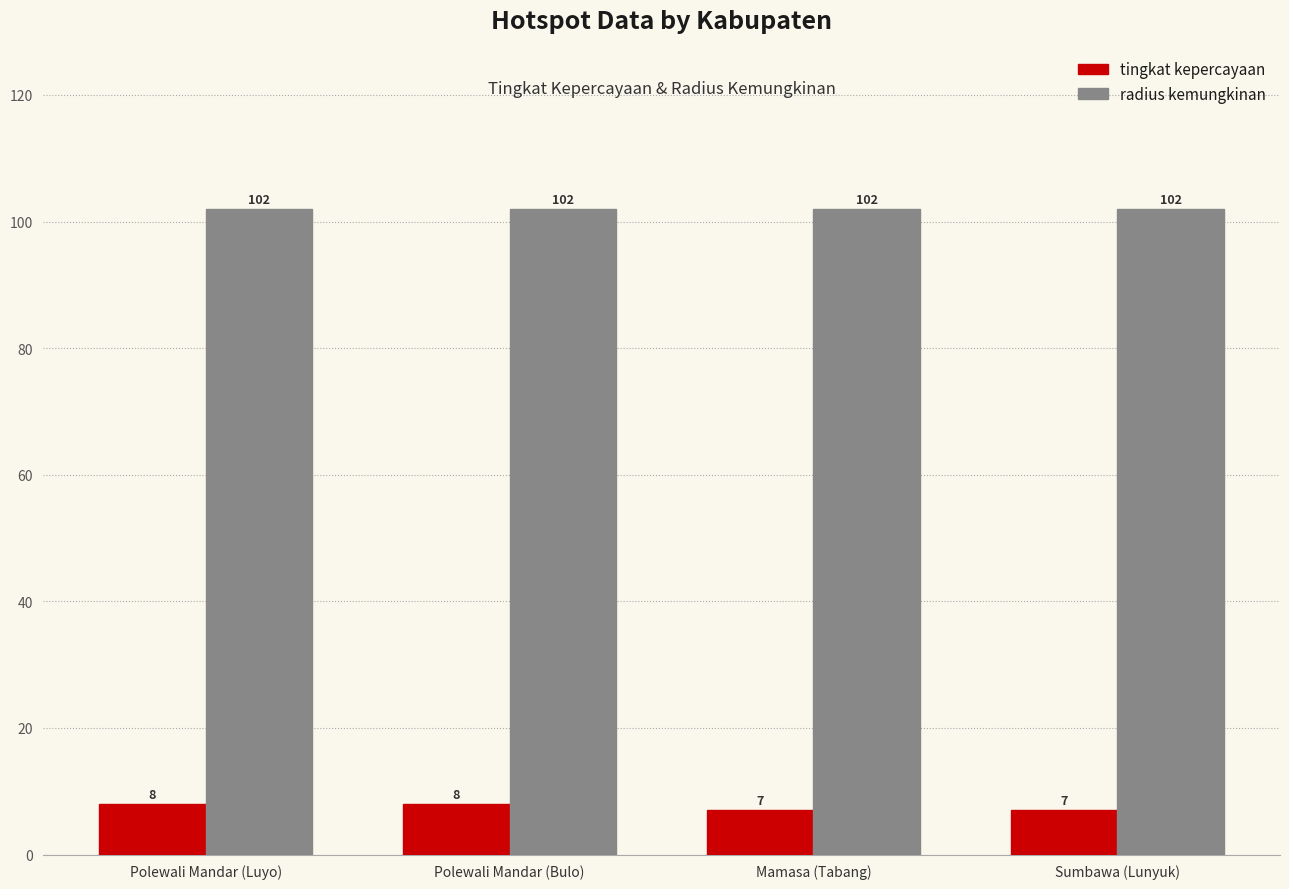

The radius kemungkinan series shows 136 at Mamasa (Tabang). True or false?

False